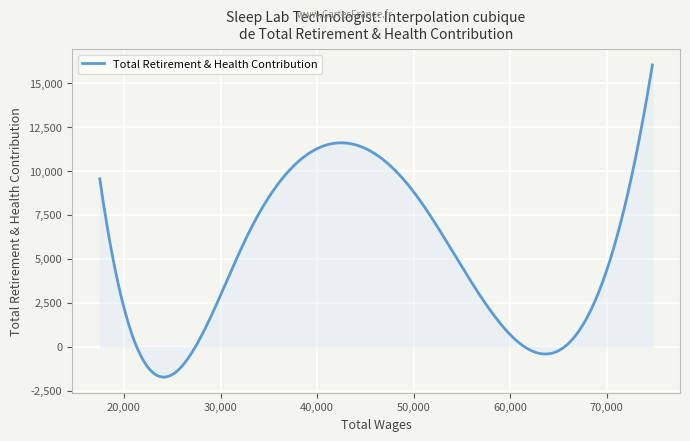

What is the difference between the maximum and minimum values?

17759.0